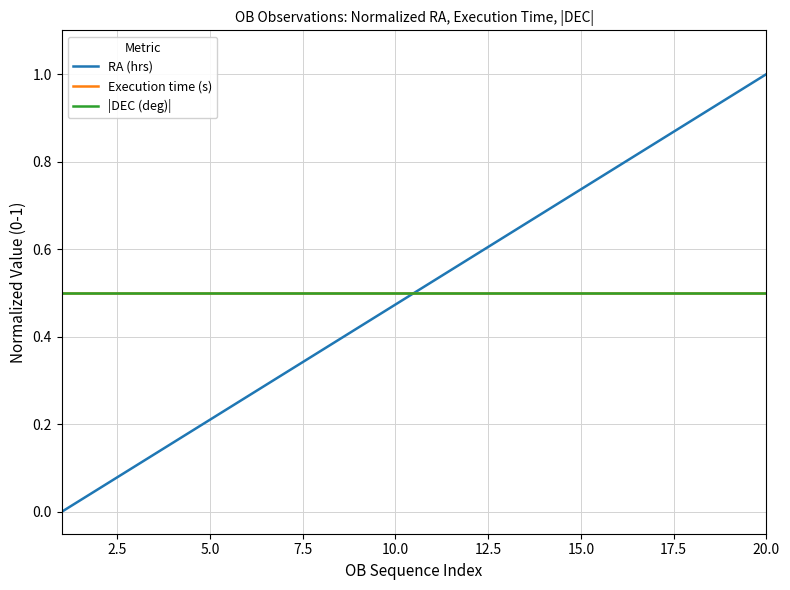

Is this an area chart (filled region under the line)?

No